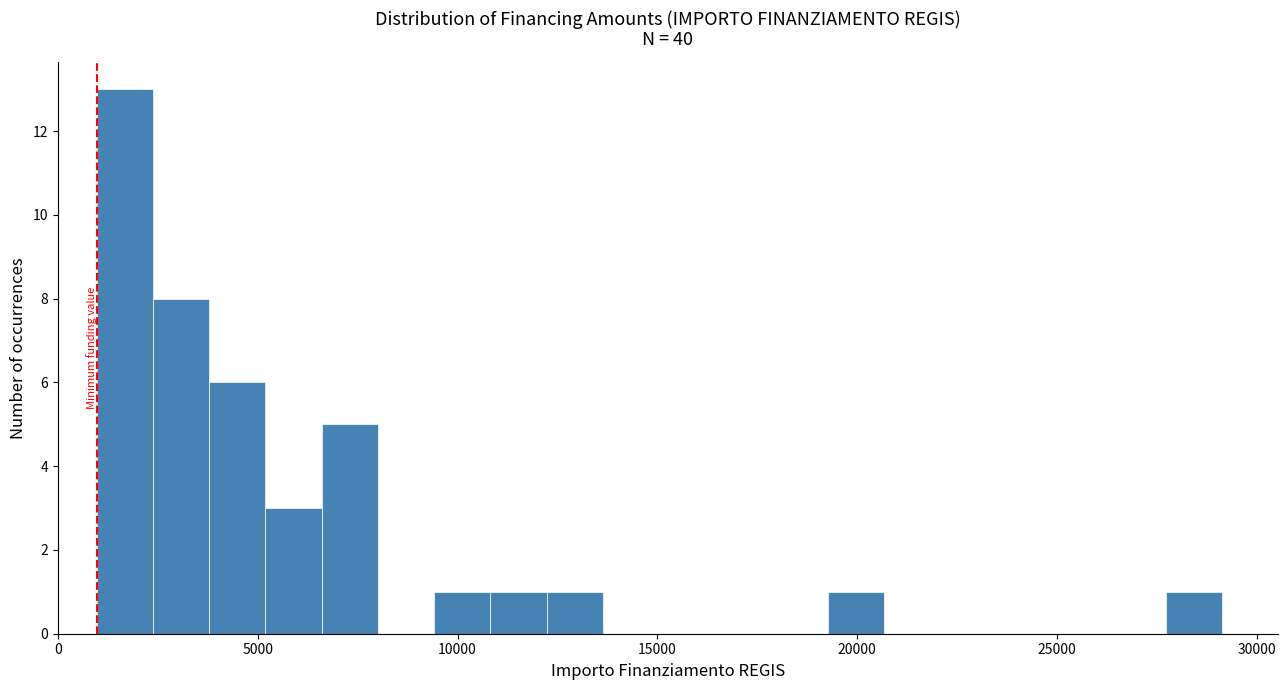

Read against the x-axis, roughly where is the centre of the tallest bar?

1500